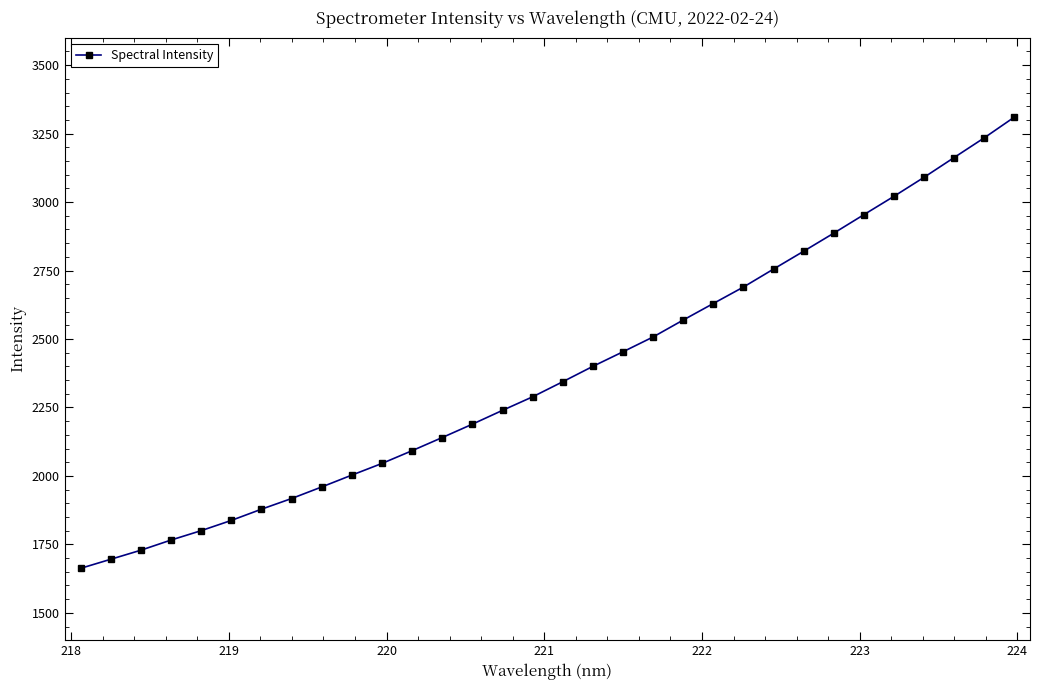

What is the value of the 18th point from the left?

2400.0